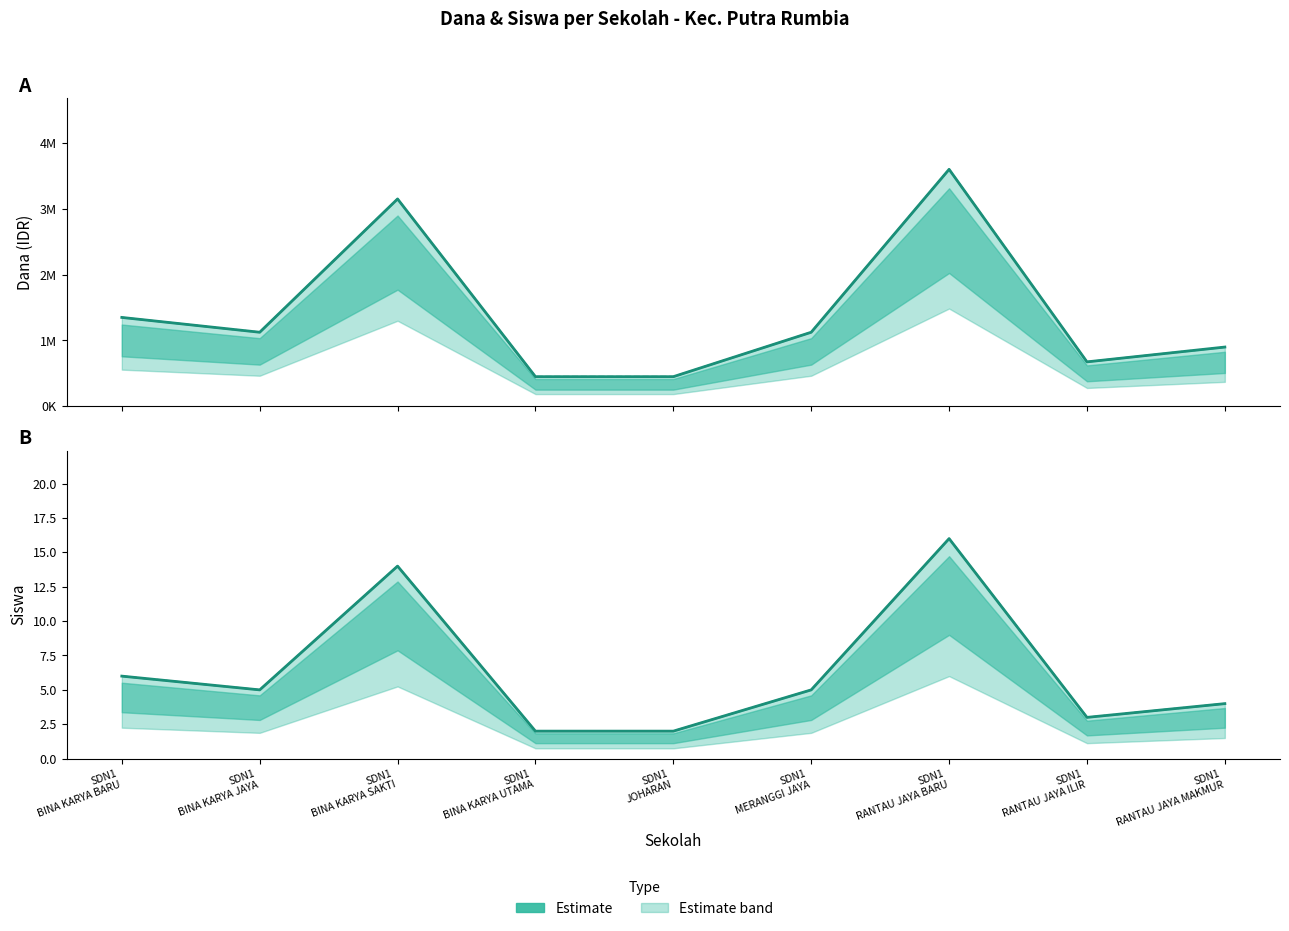

At which category does Dana Pemberian reach its first local peak?

SDN1
BINA KARYA SAKTI